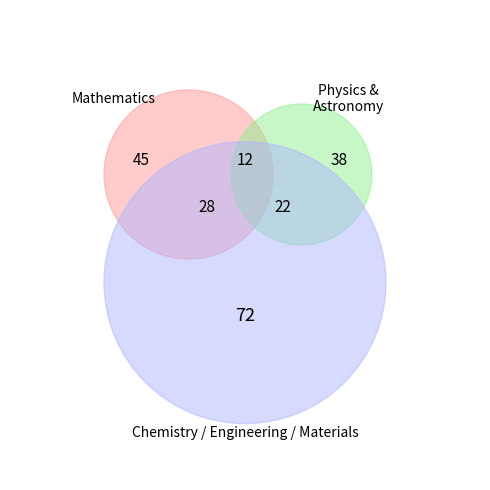

Is Chemistry the majority of the pie?

No